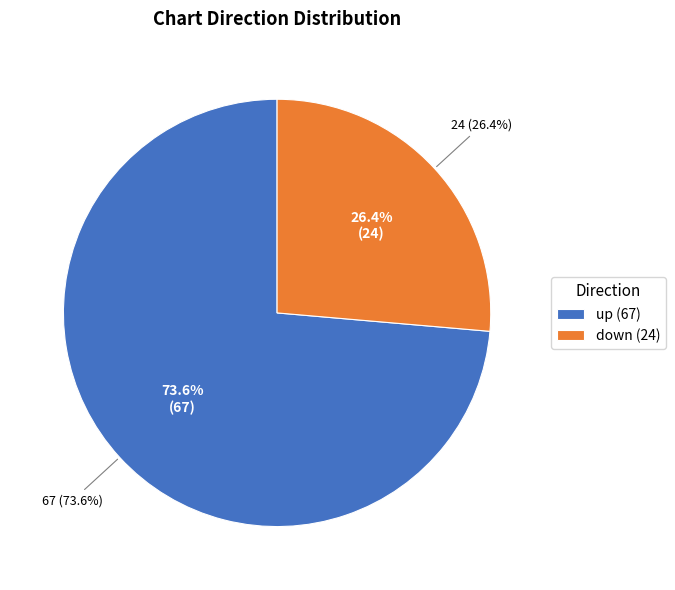

To the nearest percent, what is the average slice percentage?

50%